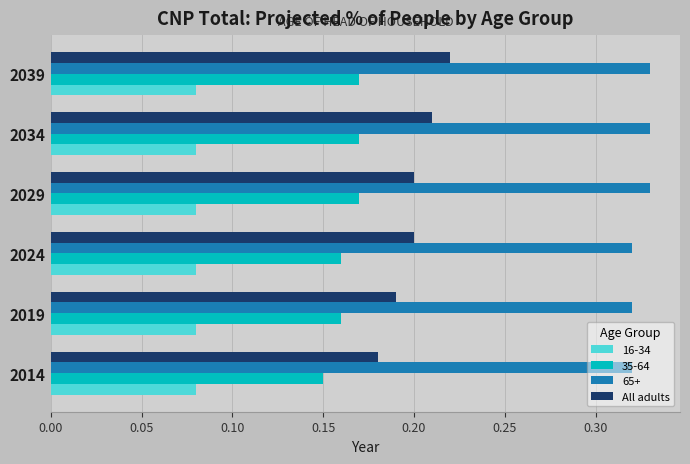

Where is 35-64 nearest to the value 0?

2014